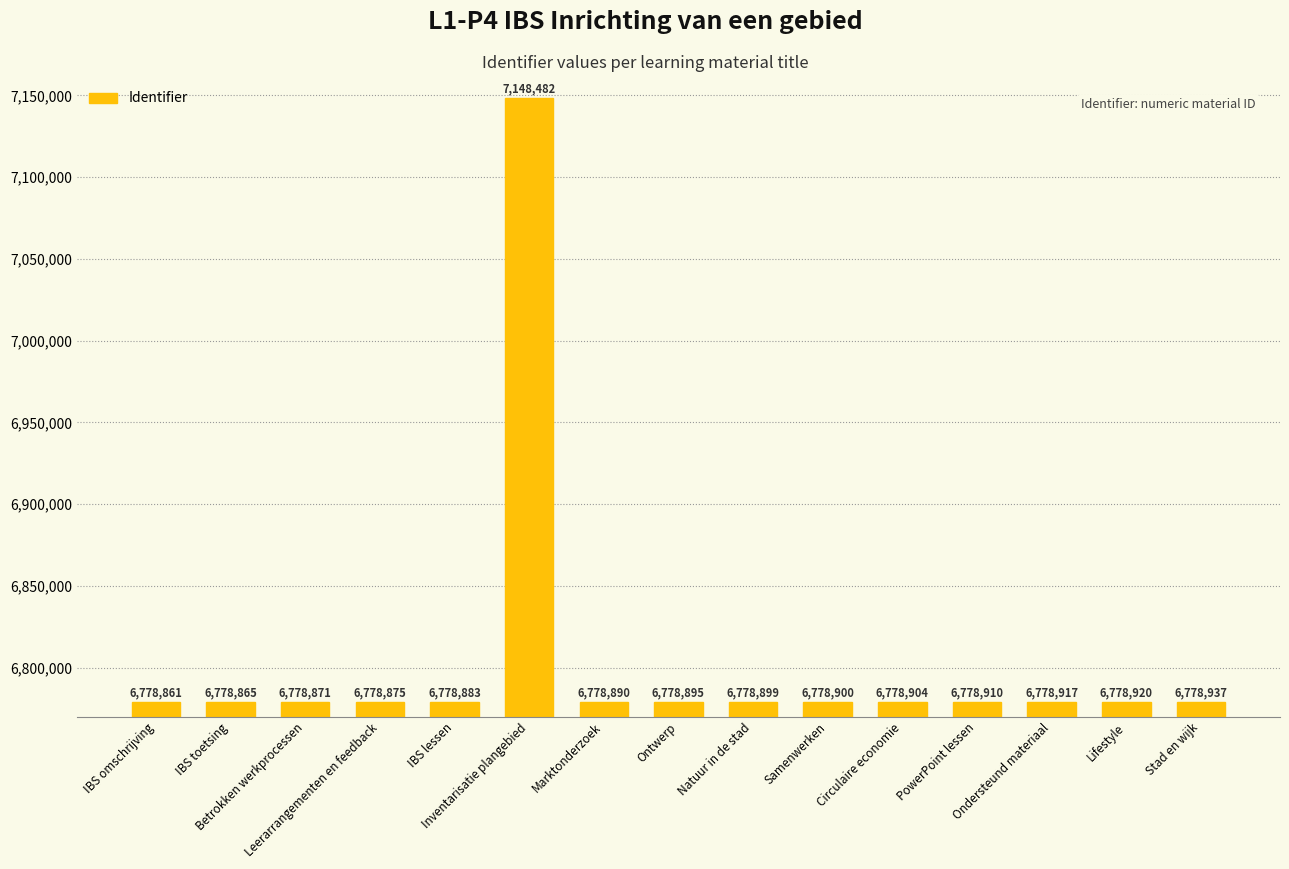

List the labels in order of value, largest first.

Inventarisatie plangebied, Stad en wijk, Lifestyle, Ondersteund materiaal, PowerPoint lessen, Circulaire economie, Samenwerken, Natuur in de stad, Ontwerp, Marktonderzoek, IBS lessen, Leerarrangementen en feedback, Betrokken werkprocessen, IBS toetsing, IBS omschrijving